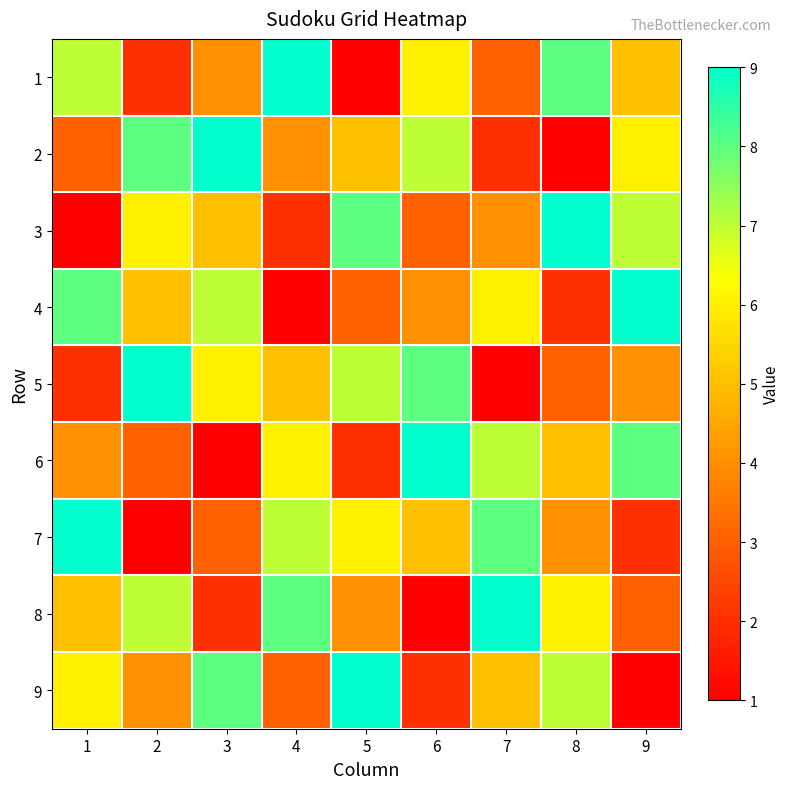

Which has a higher value, 9 or 8?

8